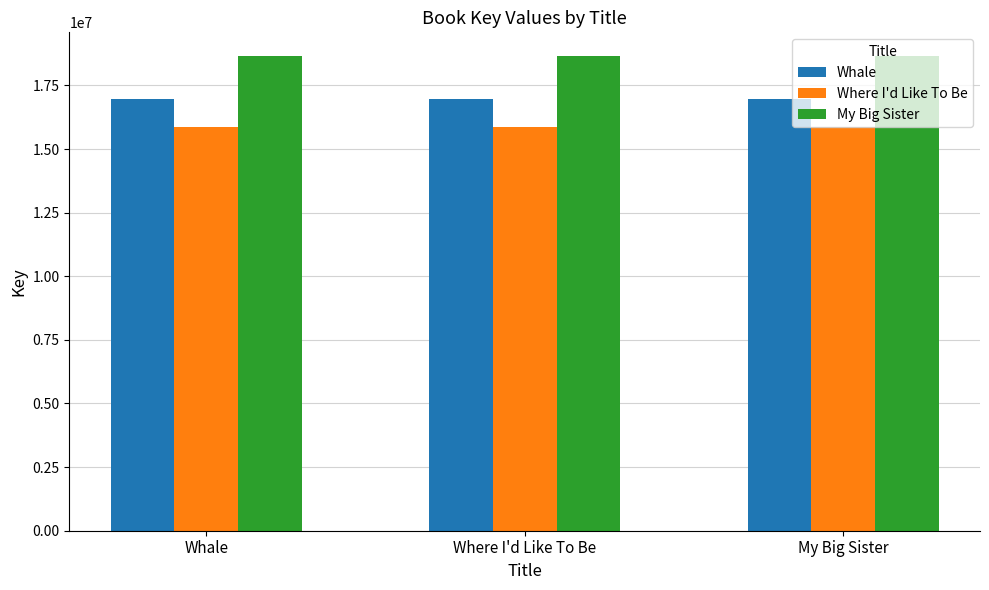

How many categories are shown in the chart?

3